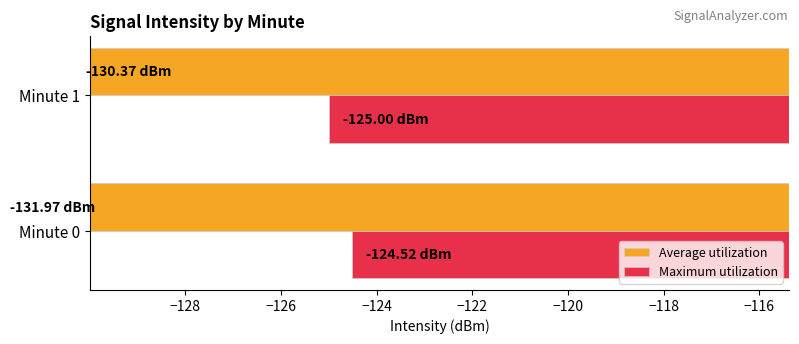

Which series has the largest total across all categories?

Maximum utilization